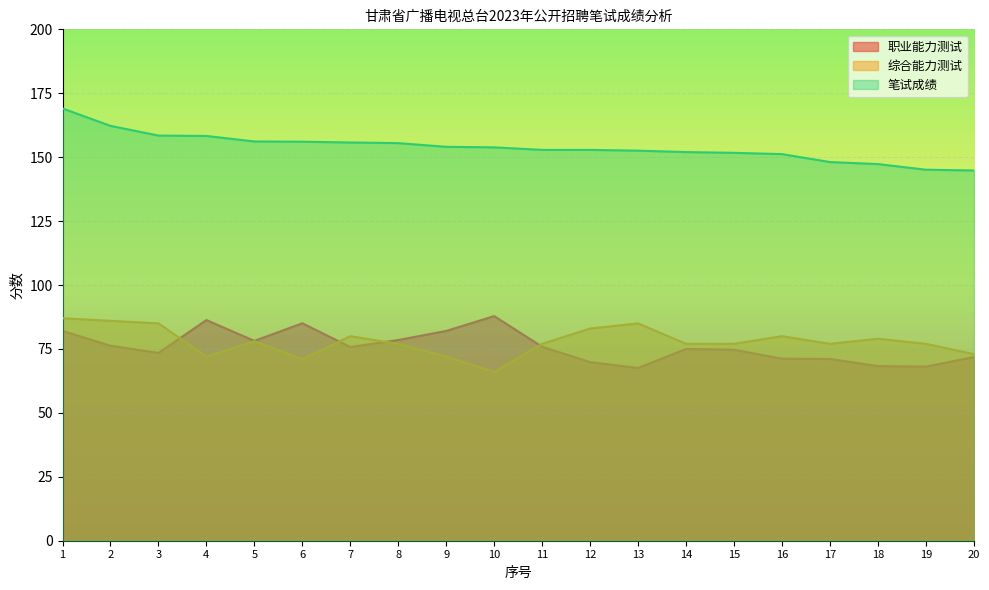

Where does the 综合能力测试 series first go above 77?

1